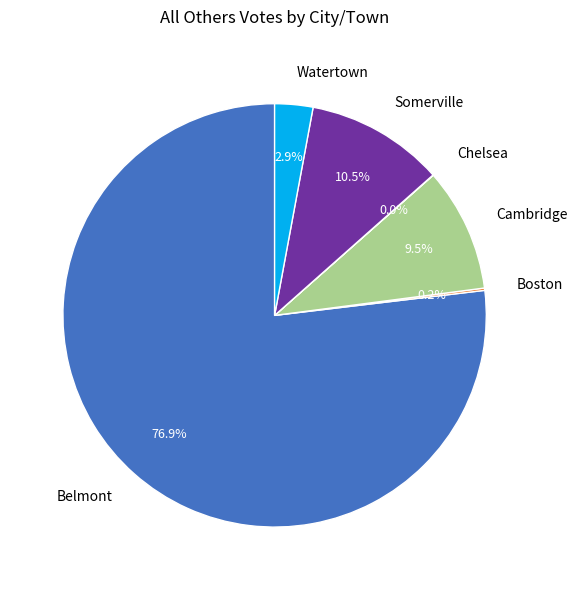

The Somerville slice represents 1% of the pie. True or false?

False